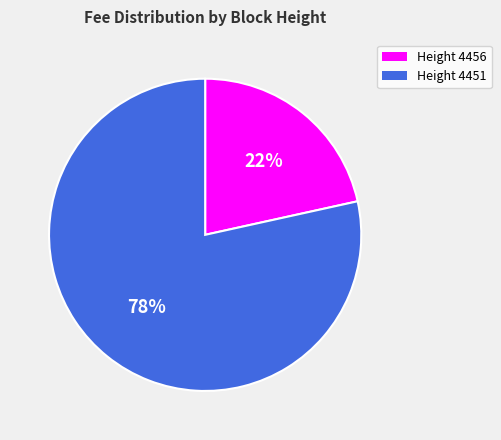

To the nearest percent, what is the average slice percentage?

50%